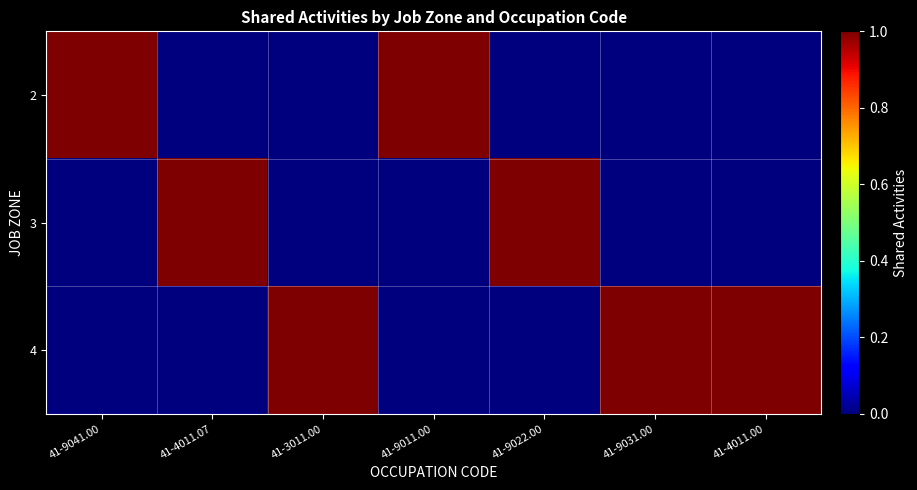

At which category is the sum across all series the highest?

41-9041.00